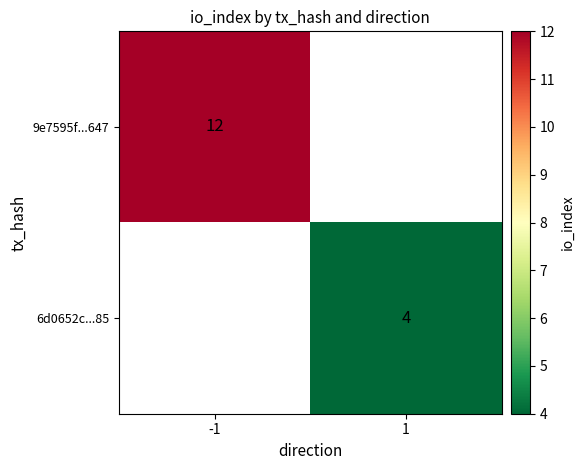

The 6d0652c...85 series shows 6 at 1. True or false?

False